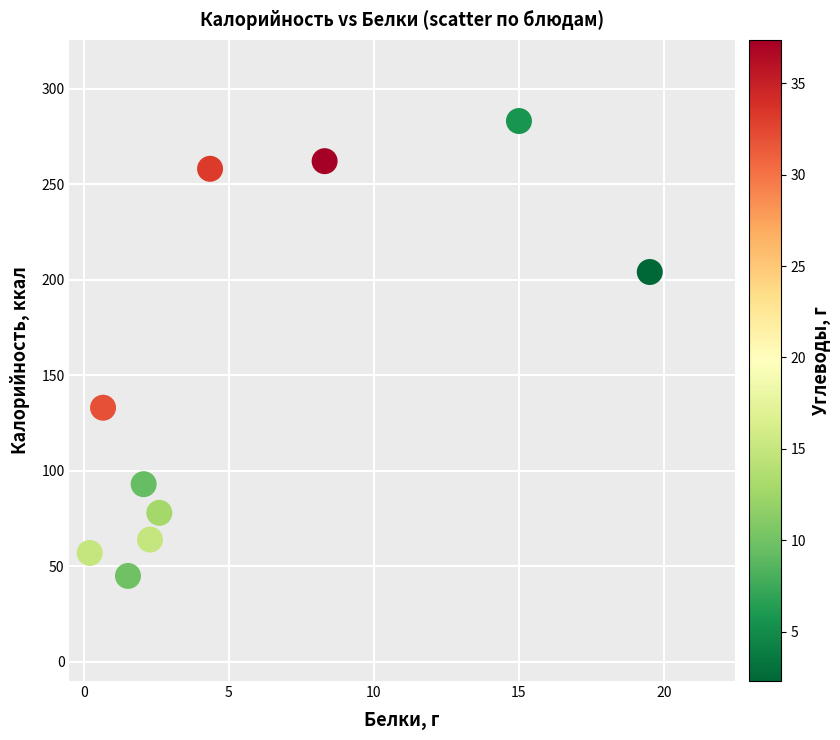

What is the range of Y values (max minus min)?

238